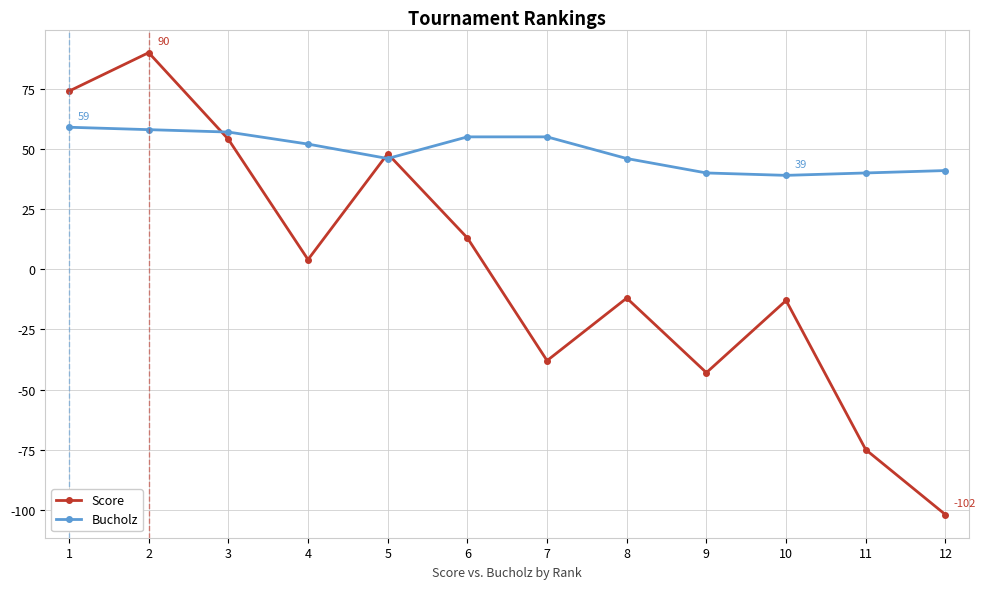

At which category does Score reach its first local peak?

2